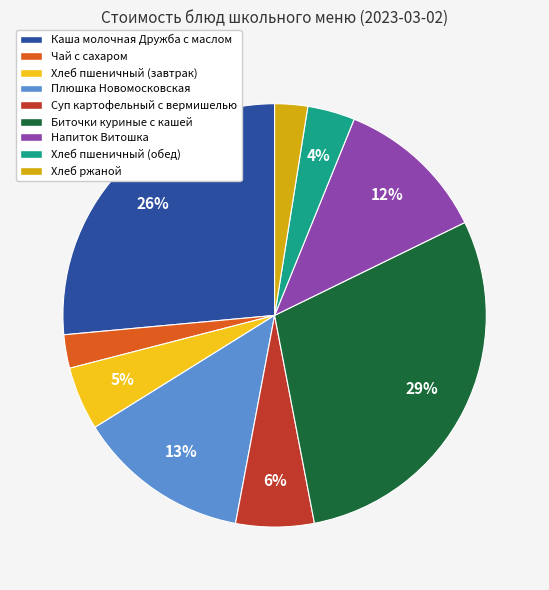

Combined, do Плюшка Новомосковская and Хлеб пшеничный (обед) account for over 50%?

No